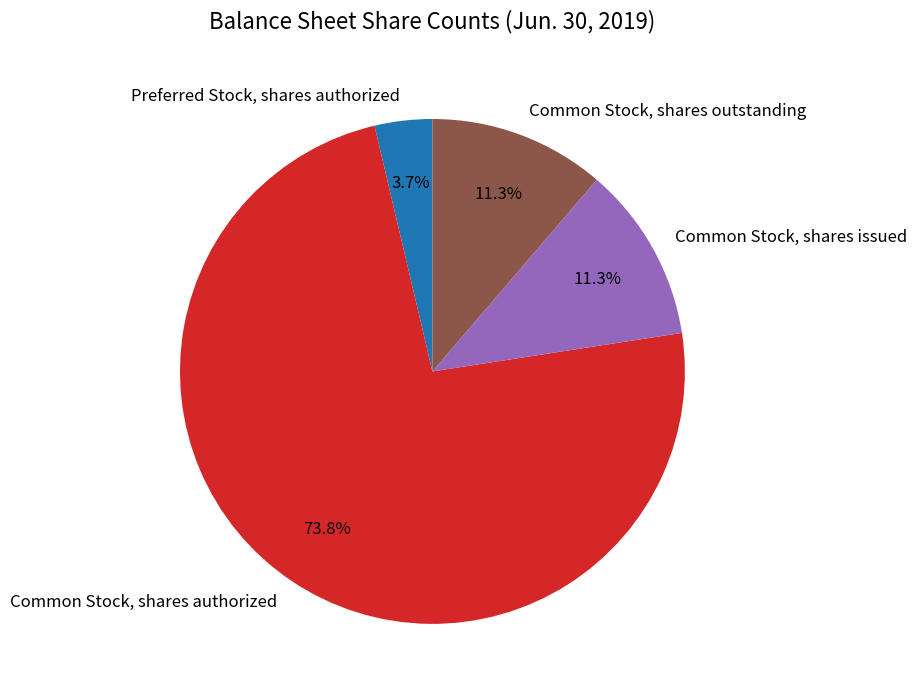

How many slices are in this pie chart?

4